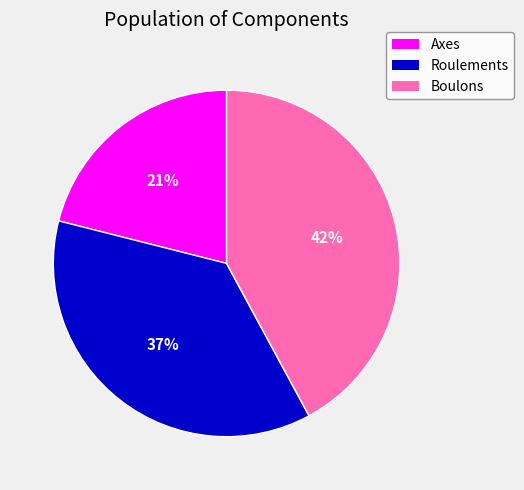

Which slice is the smallest?

Axes